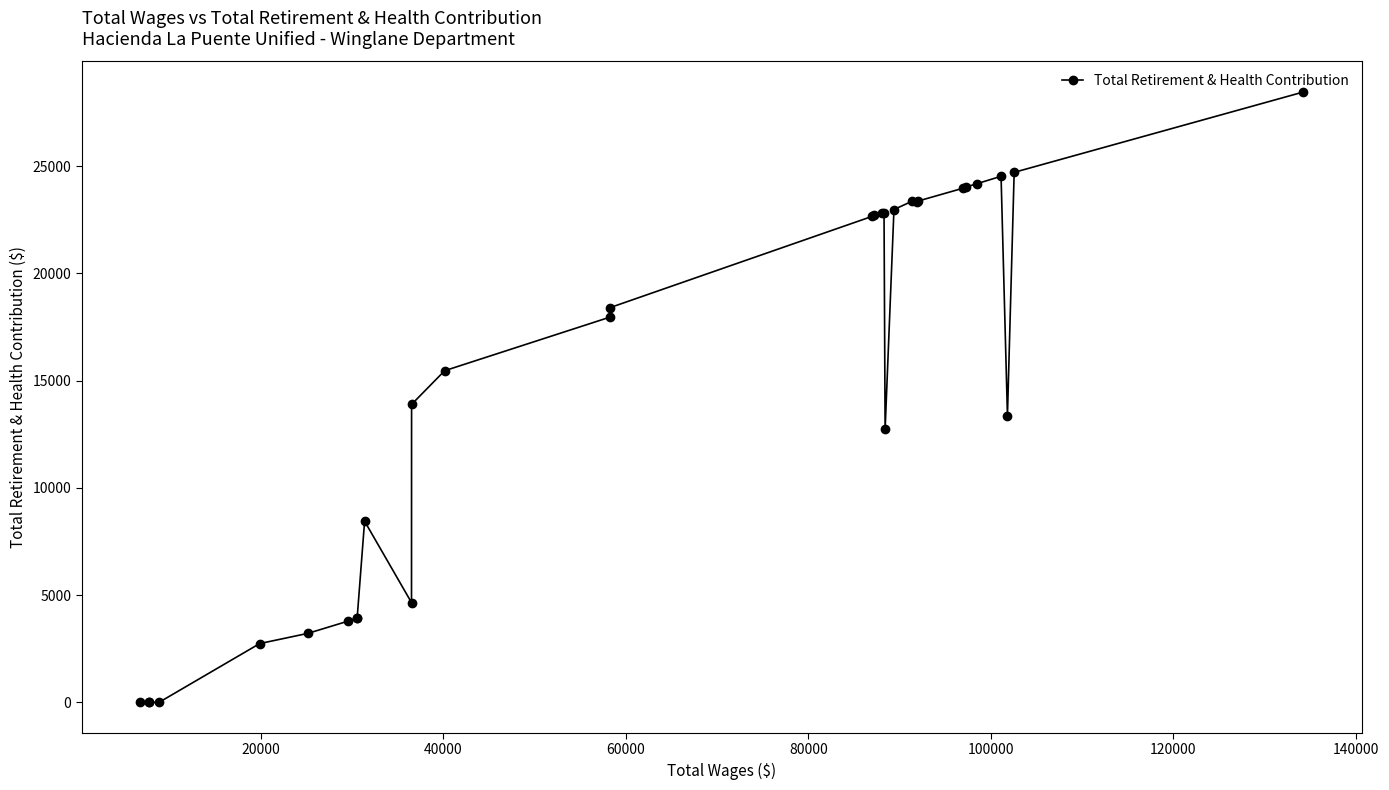

What is the greatest value displayed?

28462